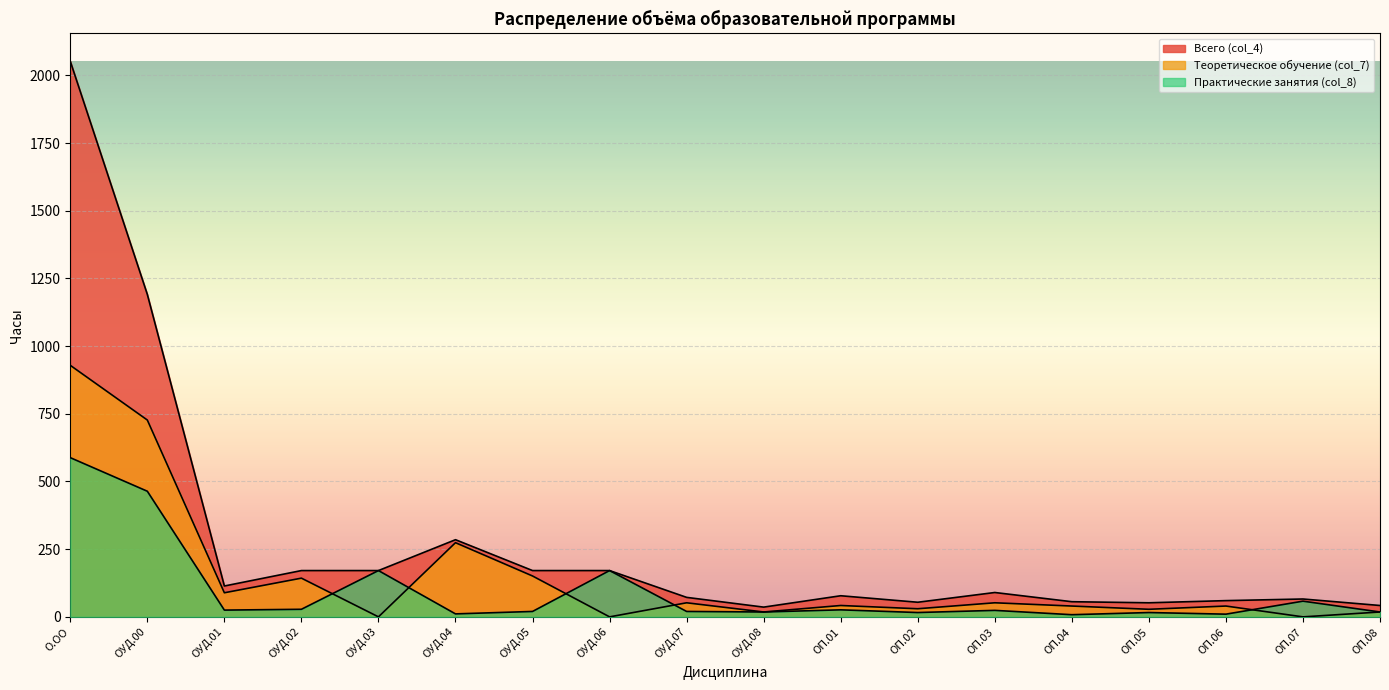

What position from the right is ОП.03?

6